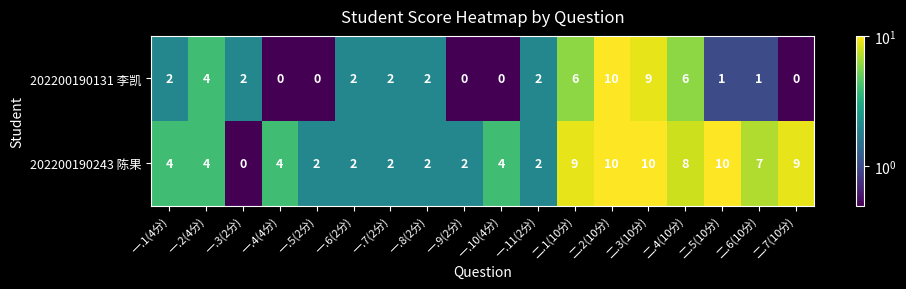

Rank the series by their average value, from highest to lowest.

202200190243 陈果, 202200190131 李凯